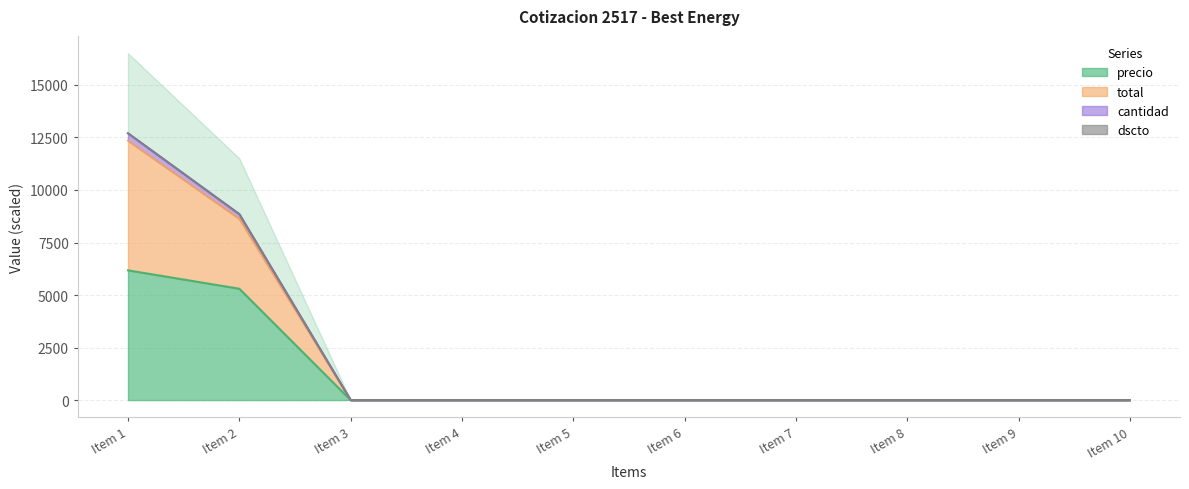

What is the maximum value for precio?

6175